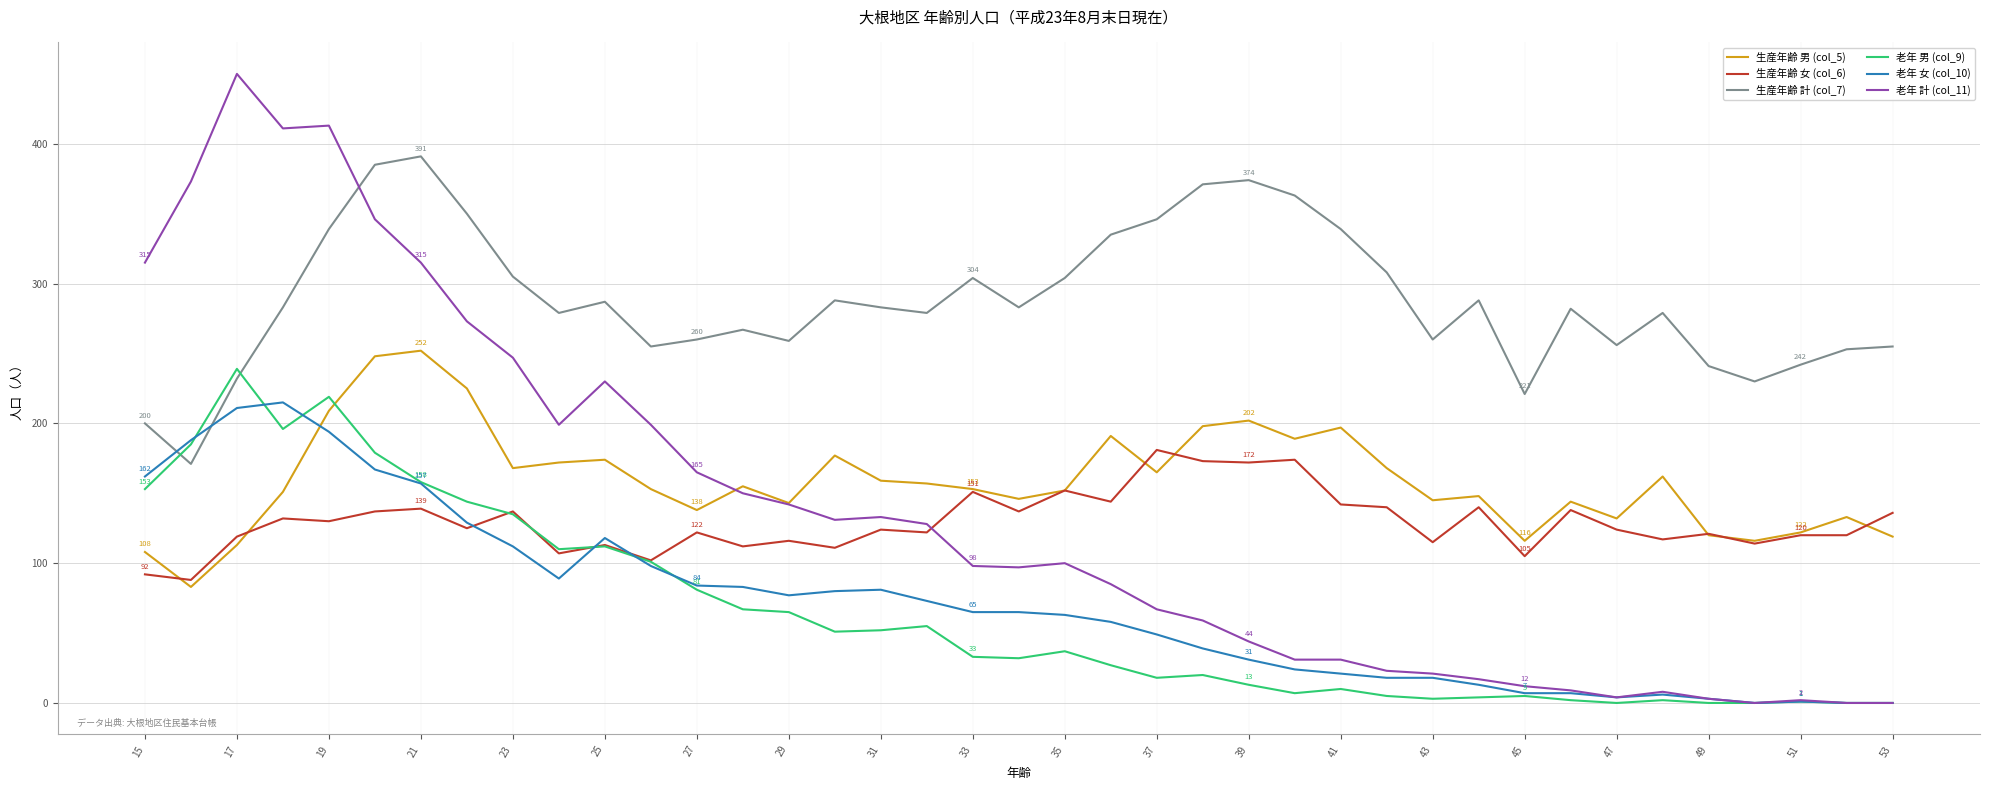

Which series has the largest range (max minus min)?

老年 計 (col_11)